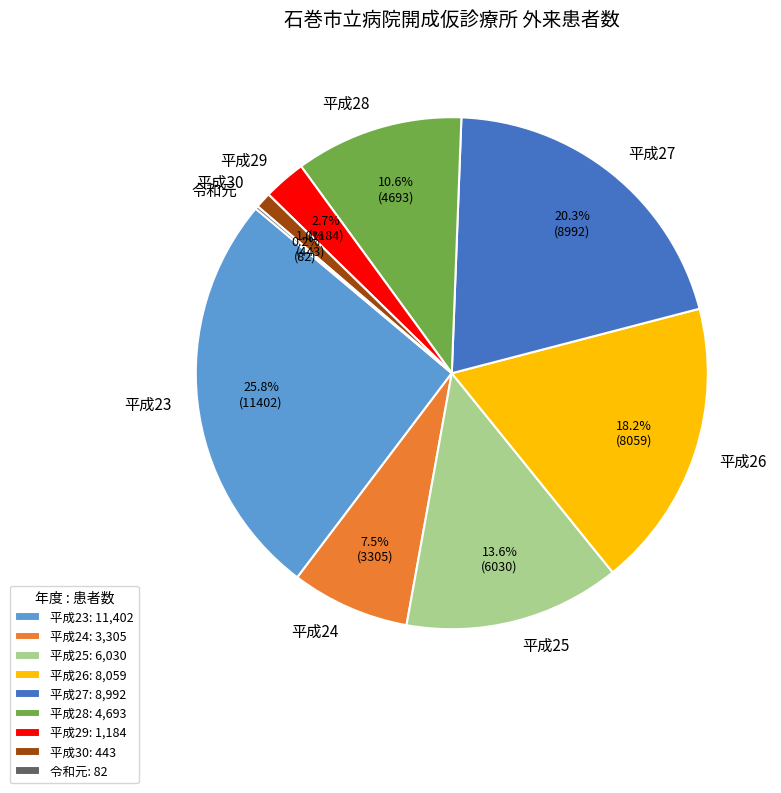

Is there any slice that represents more than half of the pie?

No